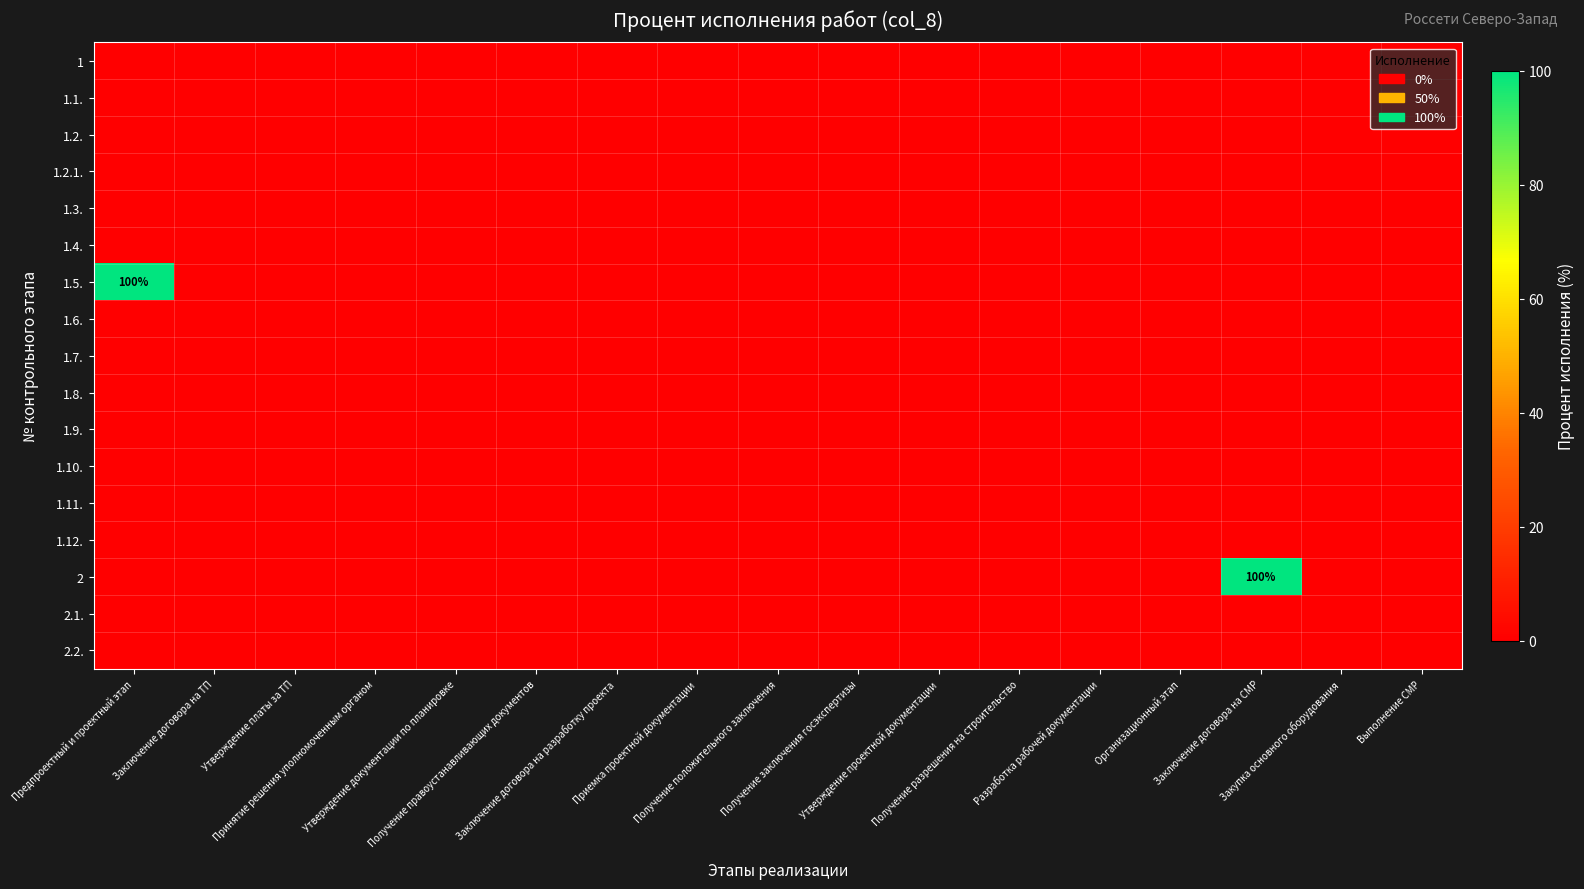

Which series has the largest range (max minus min)?

1.5.